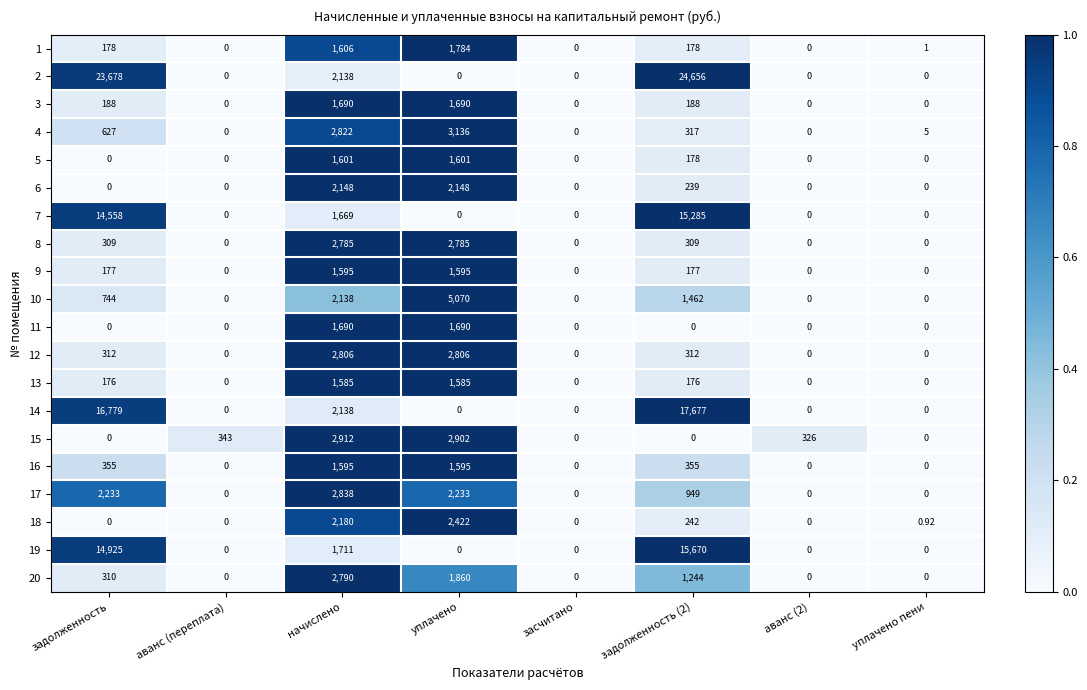

Which series has the widest spread of values?

2